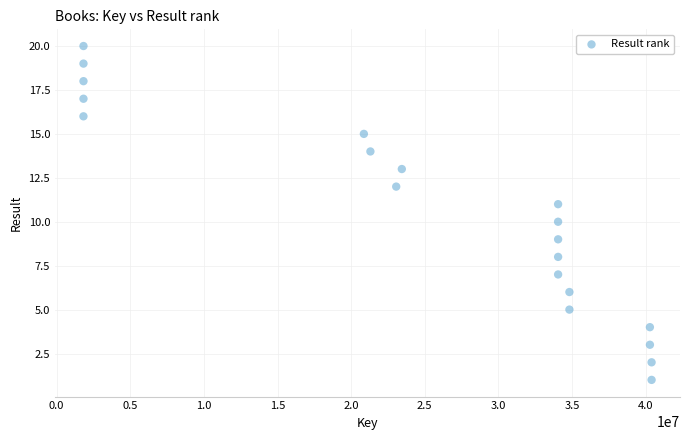

What is the range of X values (max minus min)?

38583745